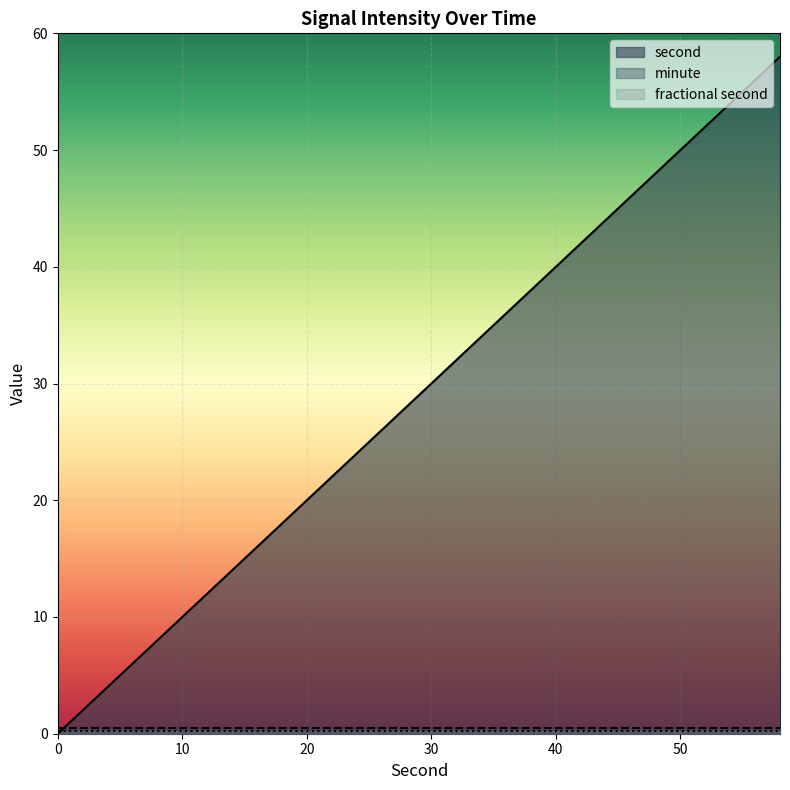

The minute series shows 0 at 50. True or false?

True